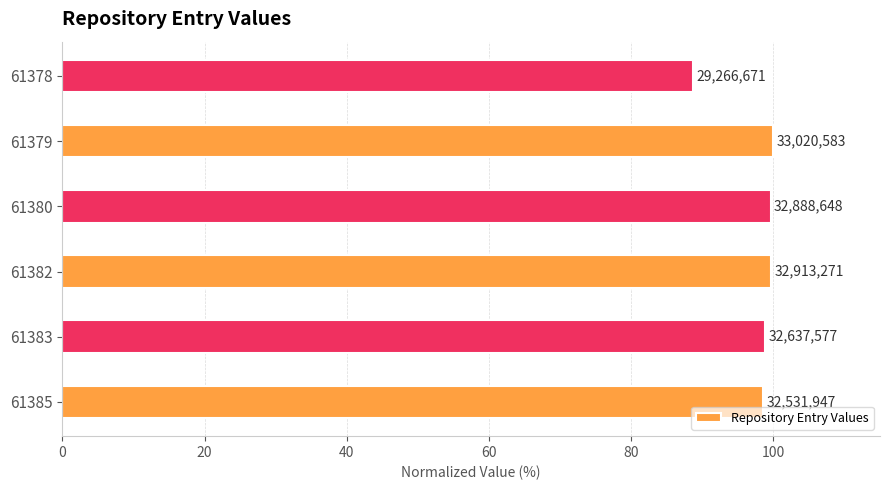

Are the bars horizontal?

Yes